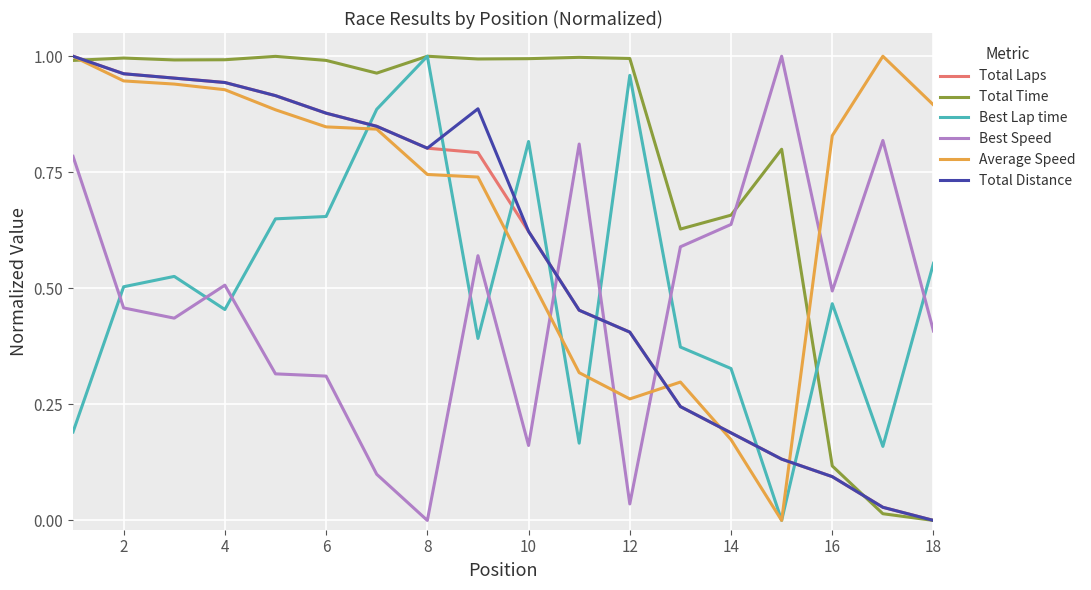

How many intersections are there between Best Speed and Total Time?

1